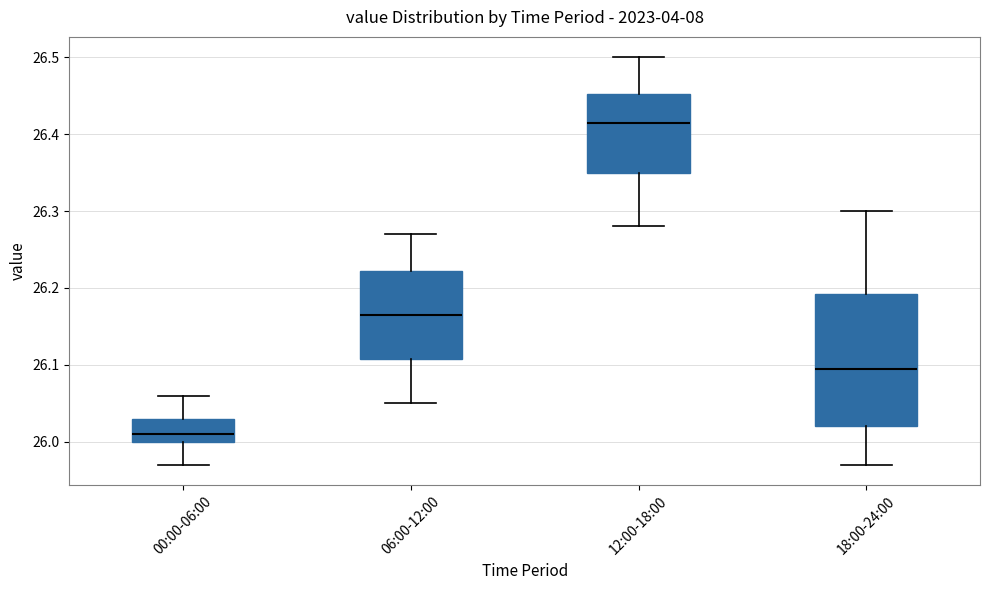

Where does the median line of the box for 06:00-12:00 sit on the y-axis? The values are not printed on the chart, so give them approximately, as read against the axis.

26.17